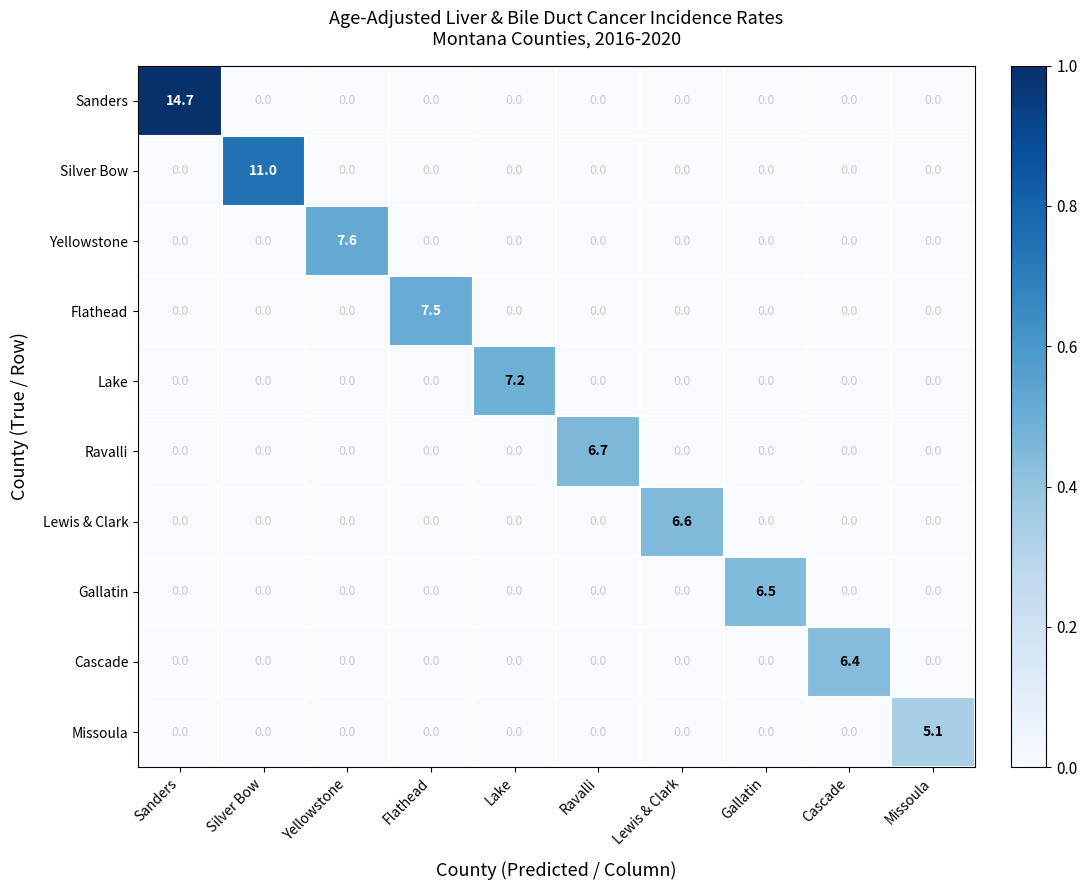

How many Cascade values are between 0 and 1?

9